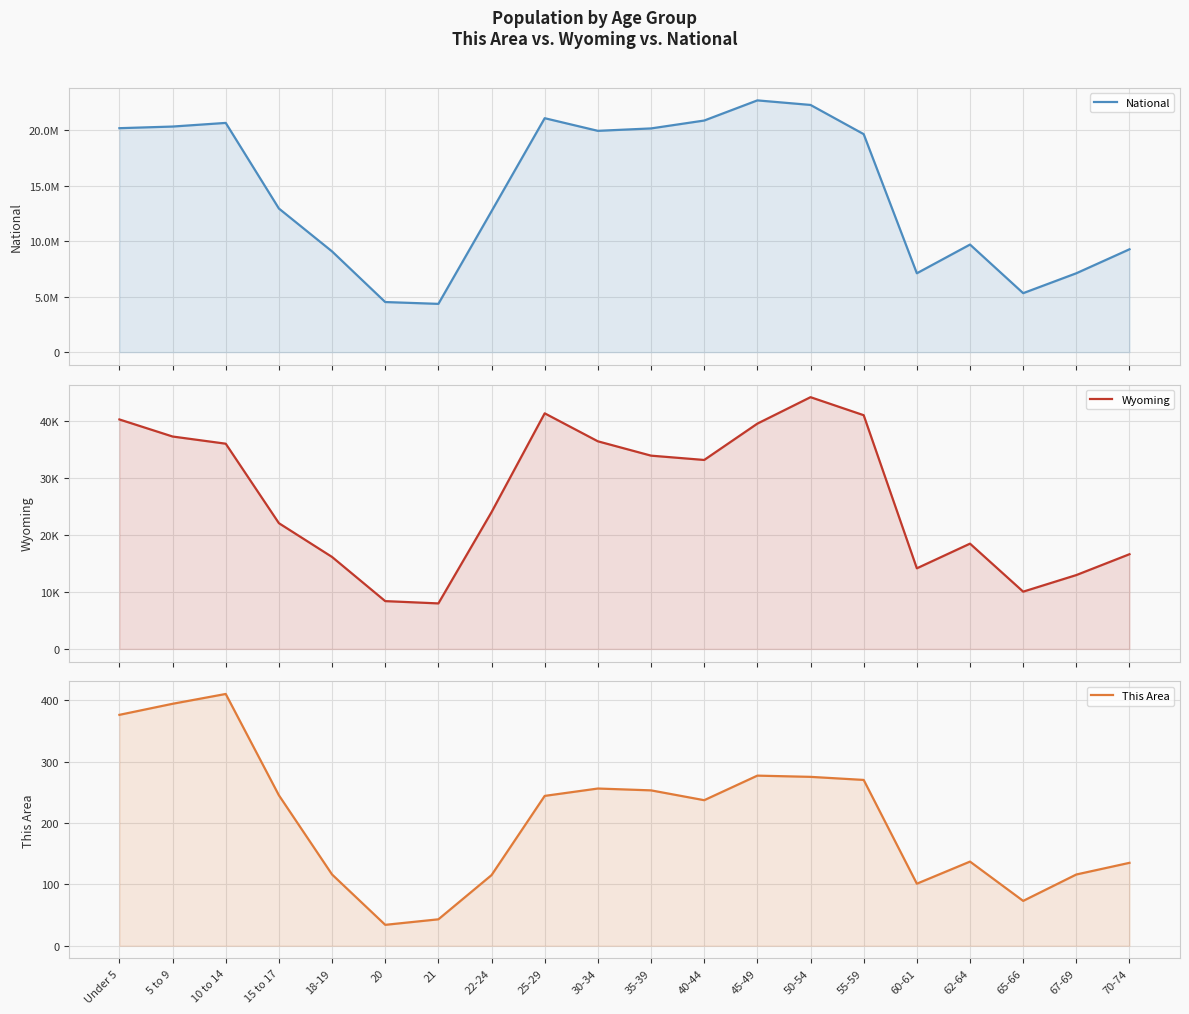

What is the difference between the maximum and minimum values in the This Area series?

376